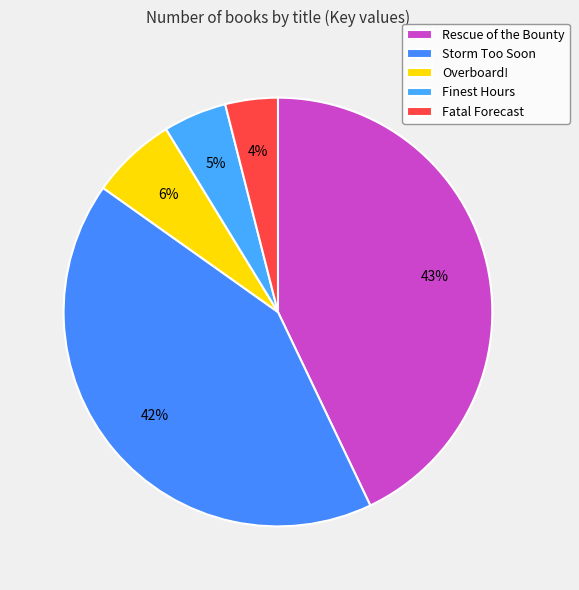

Is Rescue of the Bounty the majority of the pie?

No